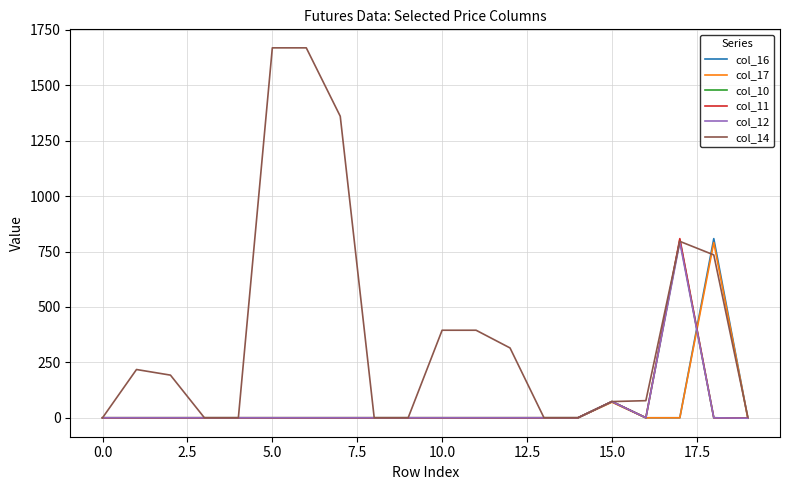

What is the maximum value shown in the chart?

1669.0